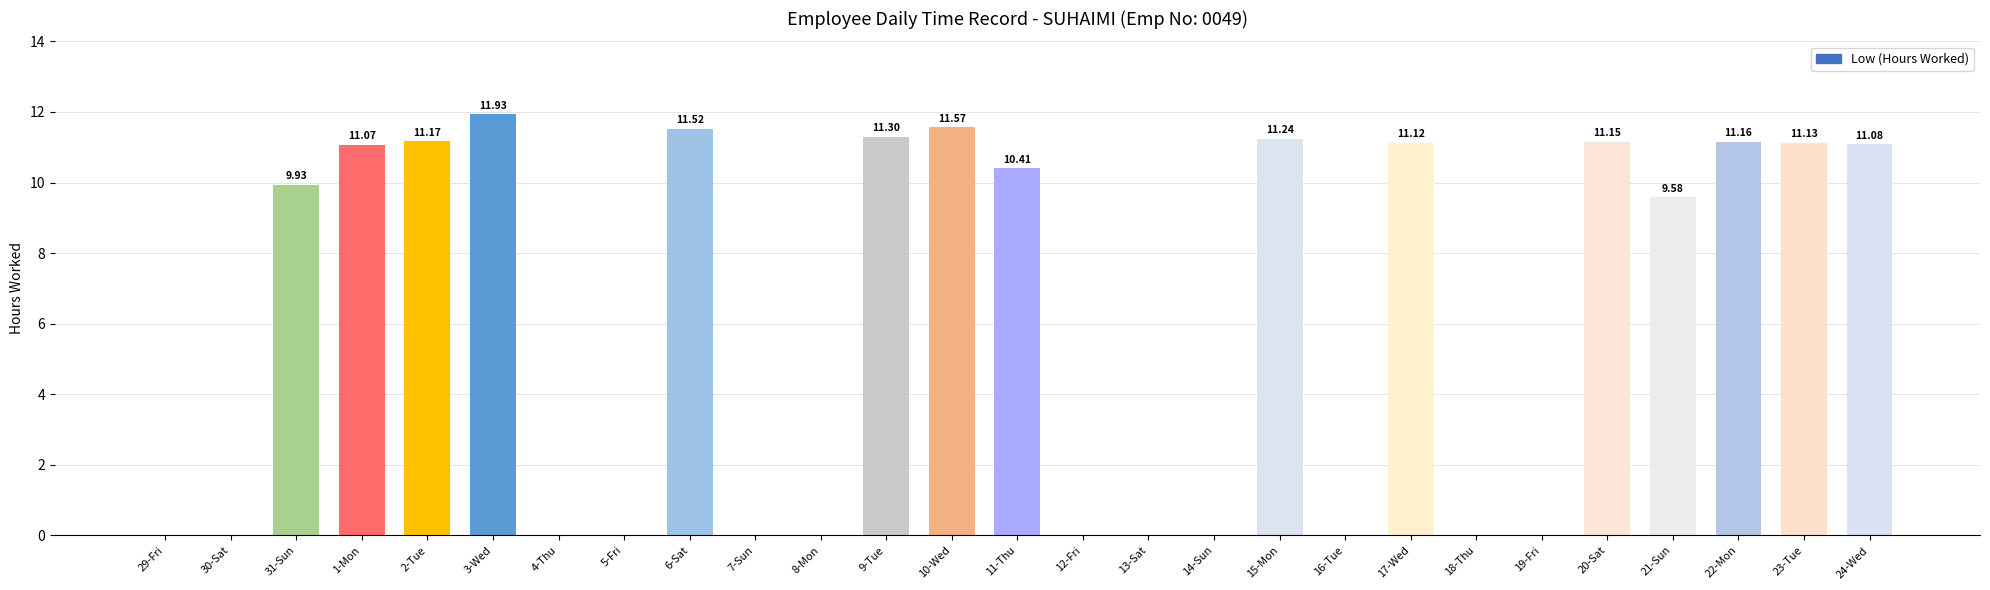

What is the label of the 13th bar from the left?

10-Wed